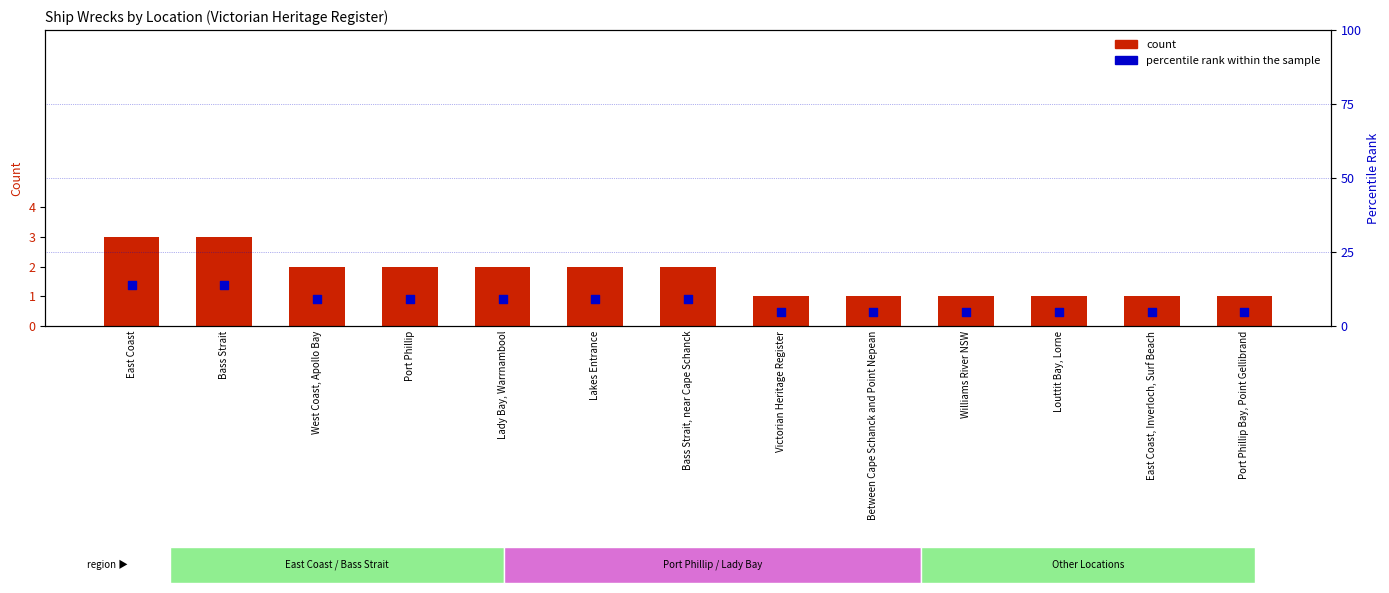

What are all the series names shown in the legend?

count, percentile rank within the sample